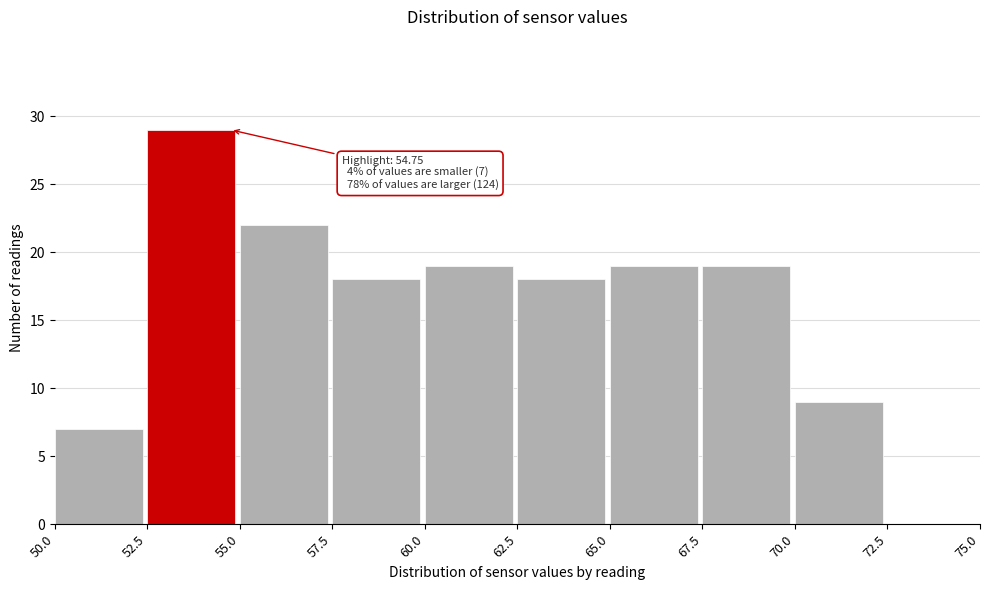

Which range on the x-axis has the tallest bar?

52.5 to 55.0